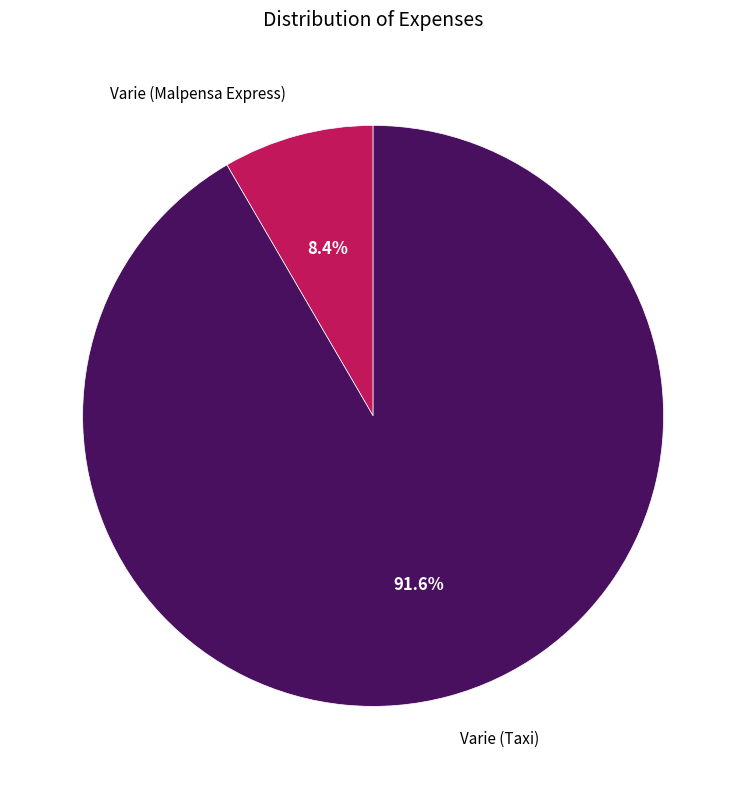

True or false: Varie (Malpensa Express) accounts for 19% of the total.

False